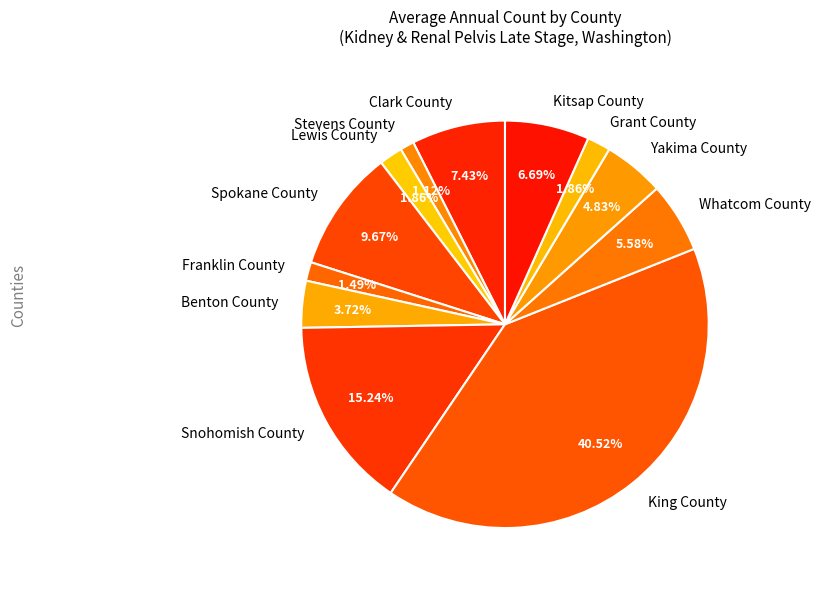

Between Stevens County and Grant County, which is larger?

Grant County